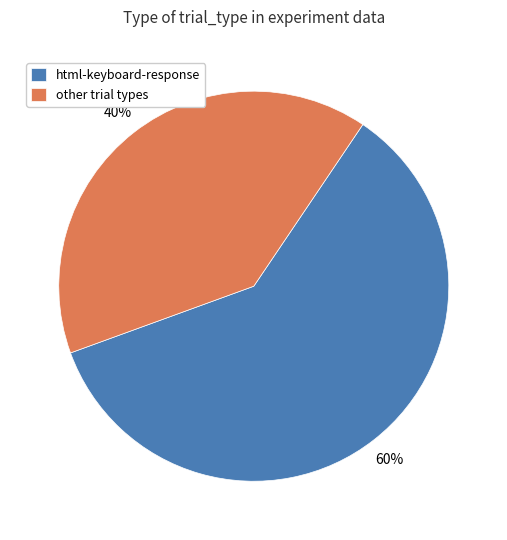

To the nearest percent, what percentage of the pie is html-keyboard-response?

60%